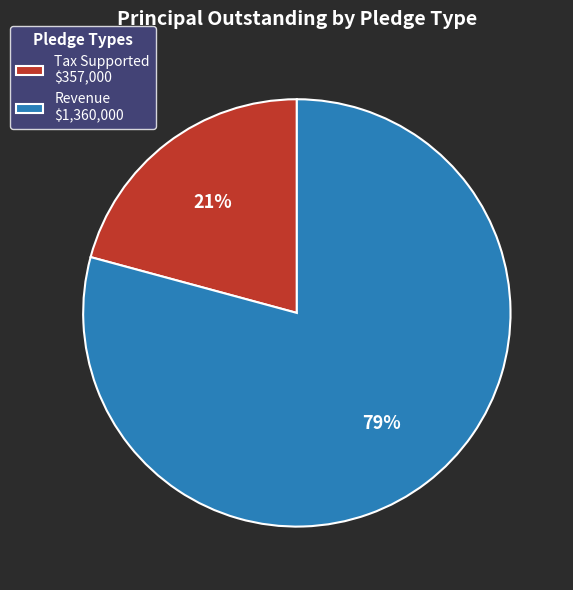

True or false: Revenue accounts for 69% of the total.

False